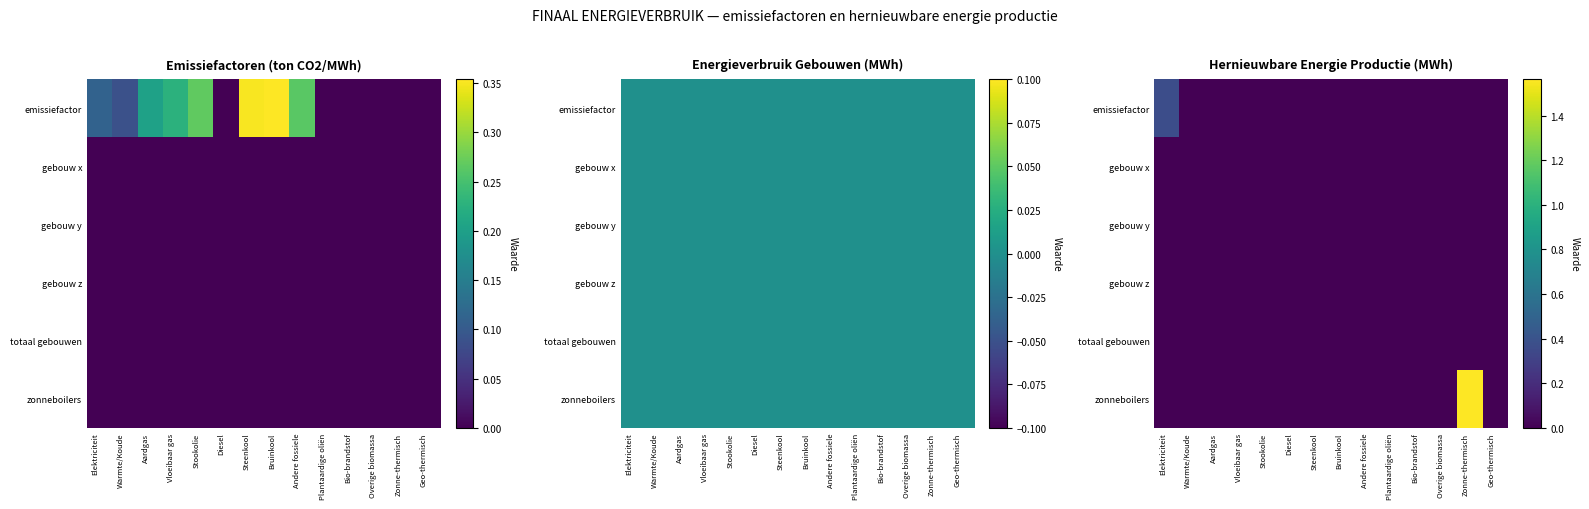

Which series has the largest total across all categories?

zonneboilers